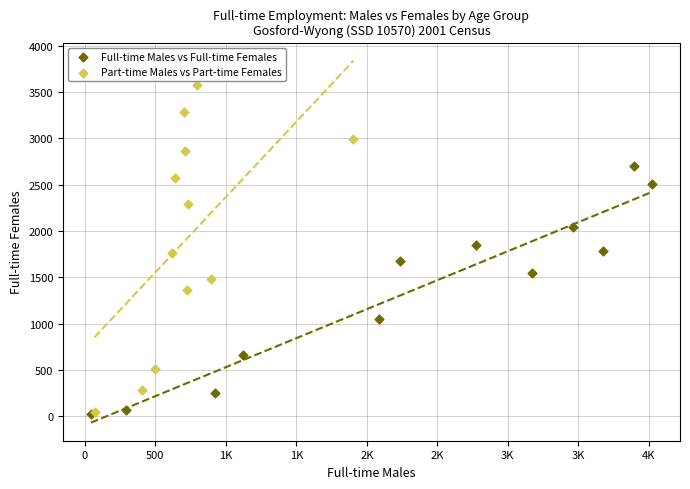

Which series contains the highest Y value?

Part-time Males vs Part-time Females